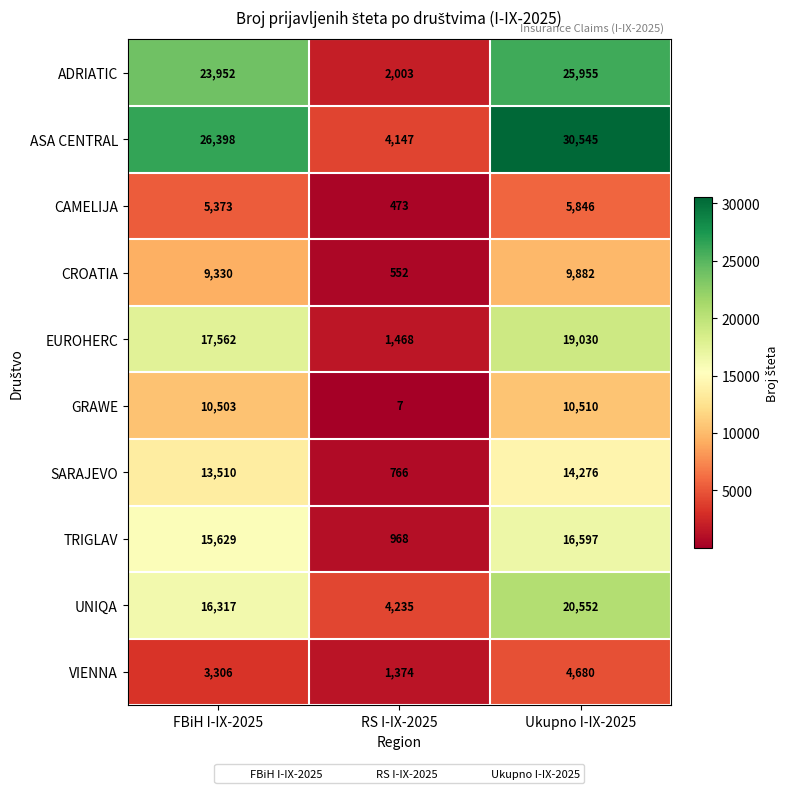

What value does the TRIGLAV series have at Ukupno I-IX-2025?

16597